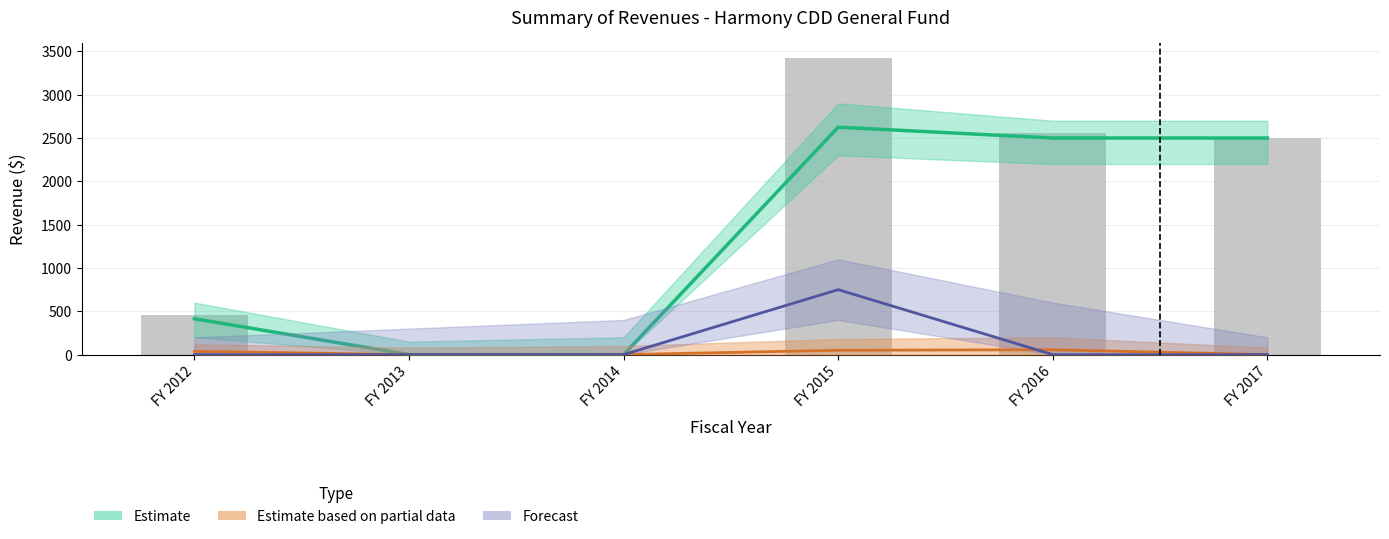

The Forecast series shows 0 at FY 2012. True or false?

True